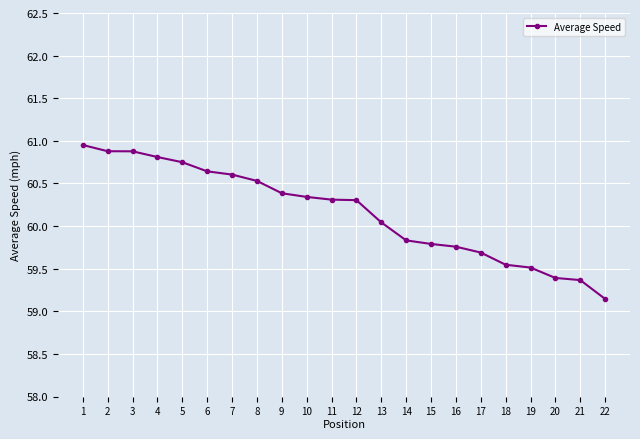

What is the value of the 9th point from the left?

60.4